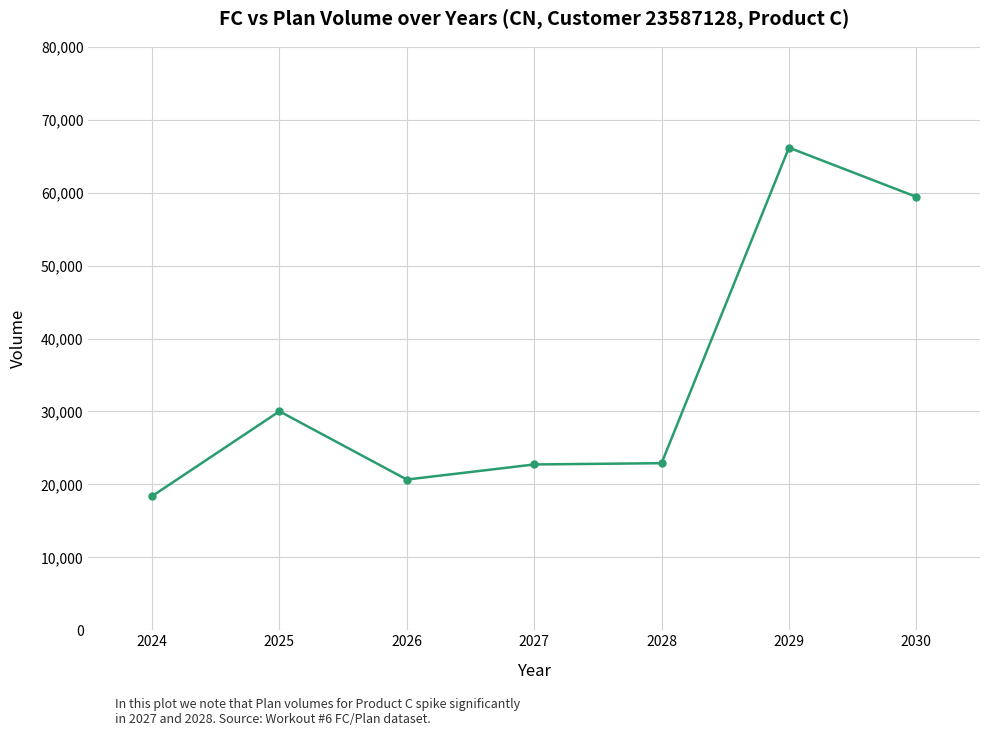

Where does the data first go above 22907?

2025